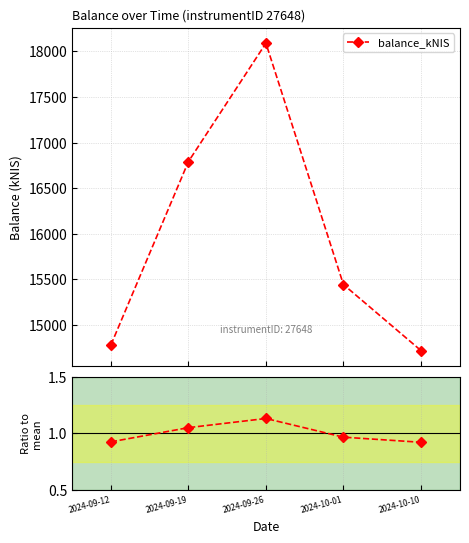

What is the difference between the maximum and minimum values in the balance_kNIS series?

3370.8